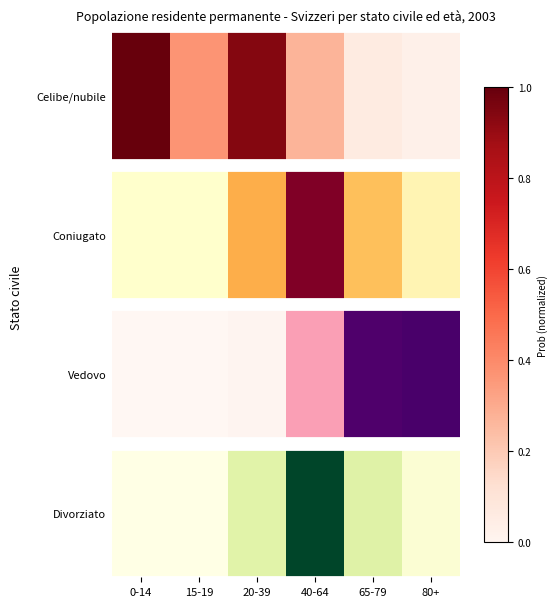

The value at 0-14 is 0.0. True or false?

True